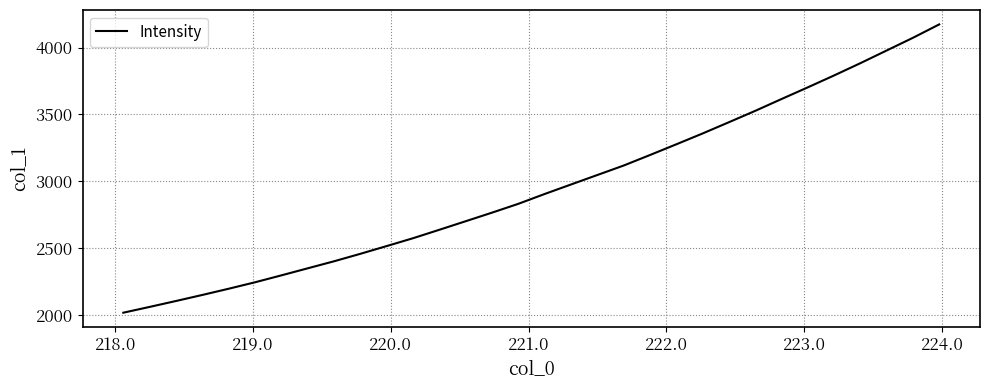

What is the maximum value shown in the chart?

4172.5